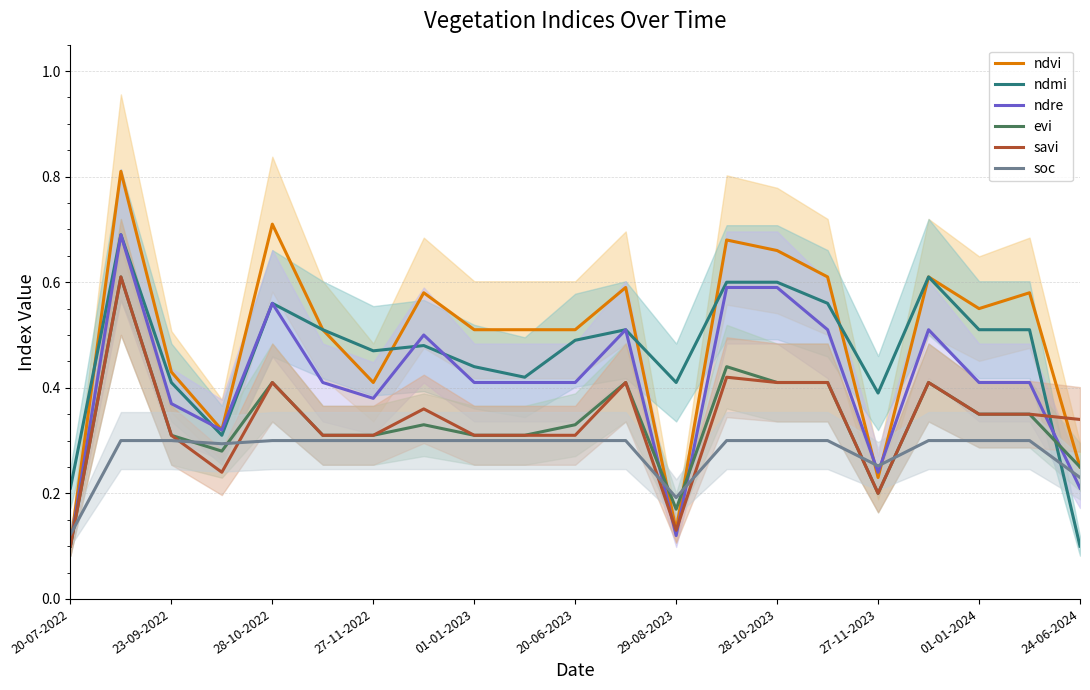

The value of savi at 27-11-2023 is 0.4. True or false?

False